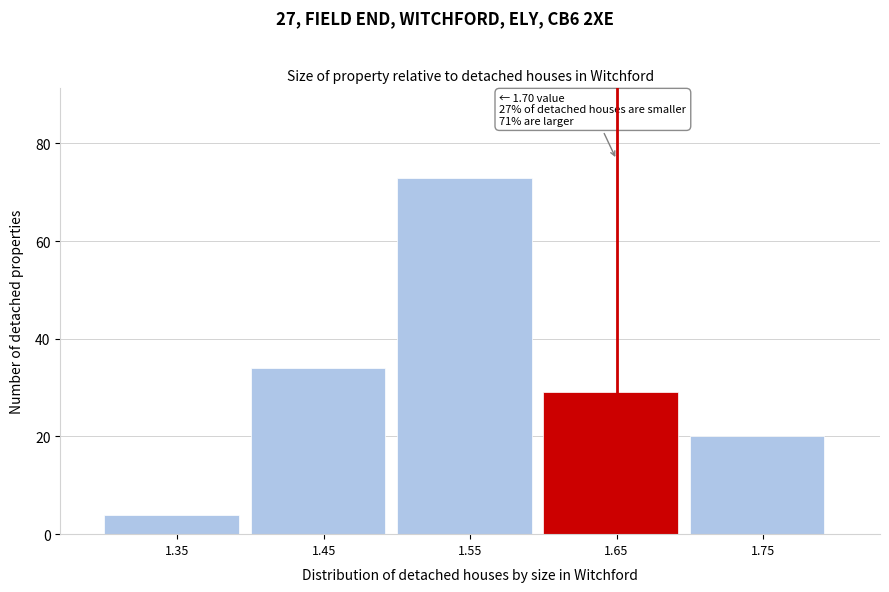

Reading right to left, list all the values displayed in this chart.

20	29	73	34	4